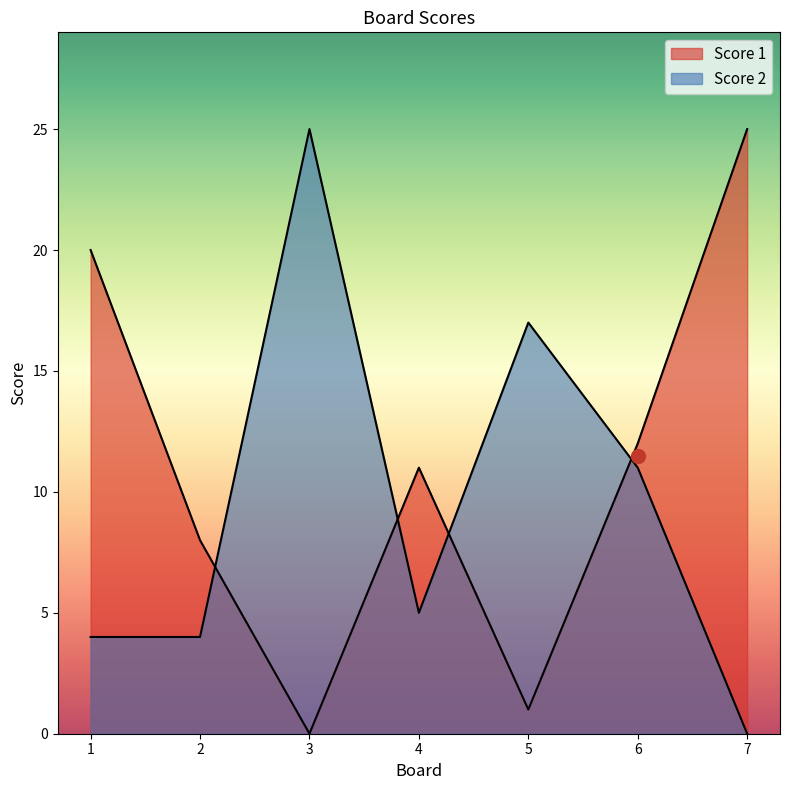

Which has a higher value, 1 or 6?

1